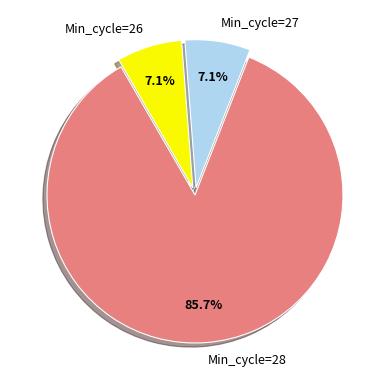

To the nearest percent, what is the average slice percentage?

33%